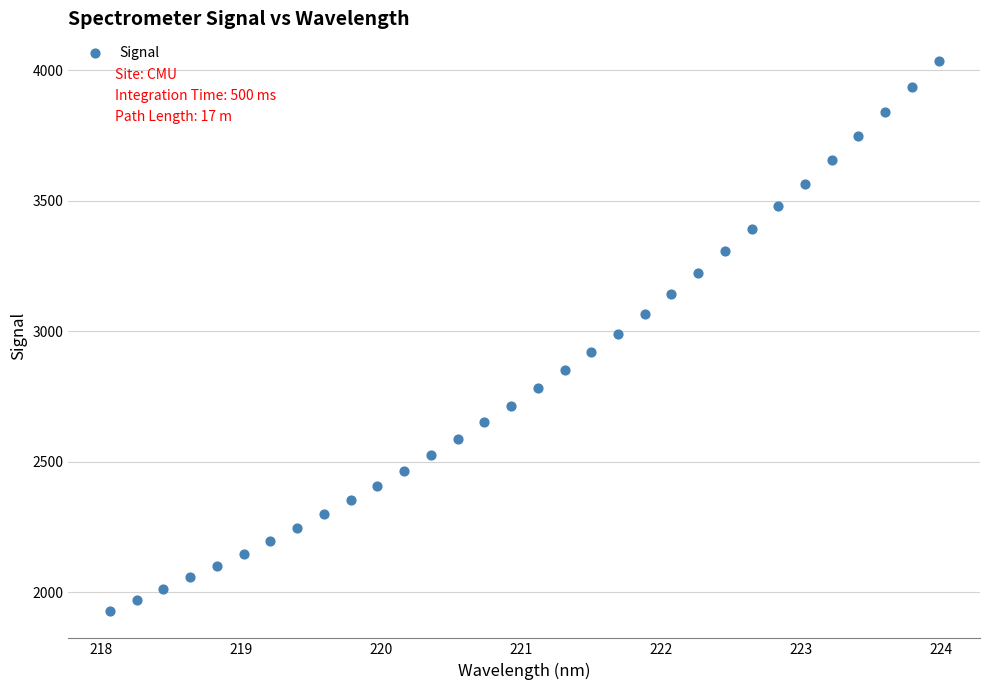

What is the range of Y values (max minus min)?

2108.7